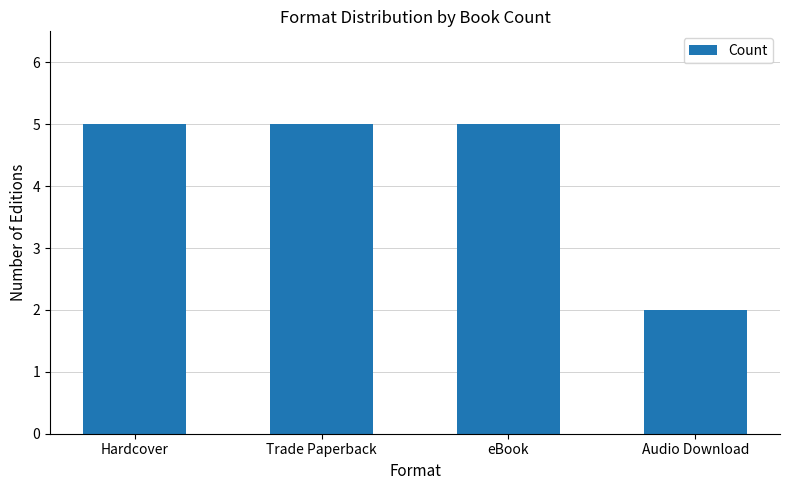

What is the value of the 3rd bar from the left?

5